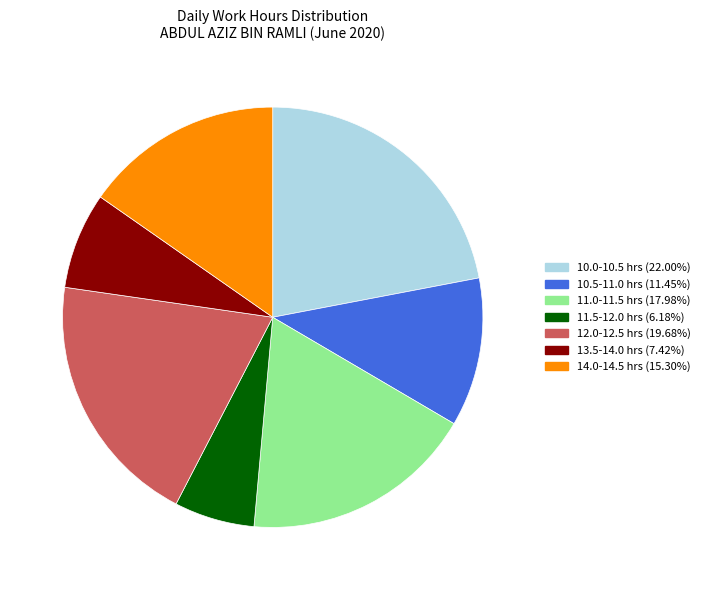

Is there any slice that represents more than half of the pie?

No